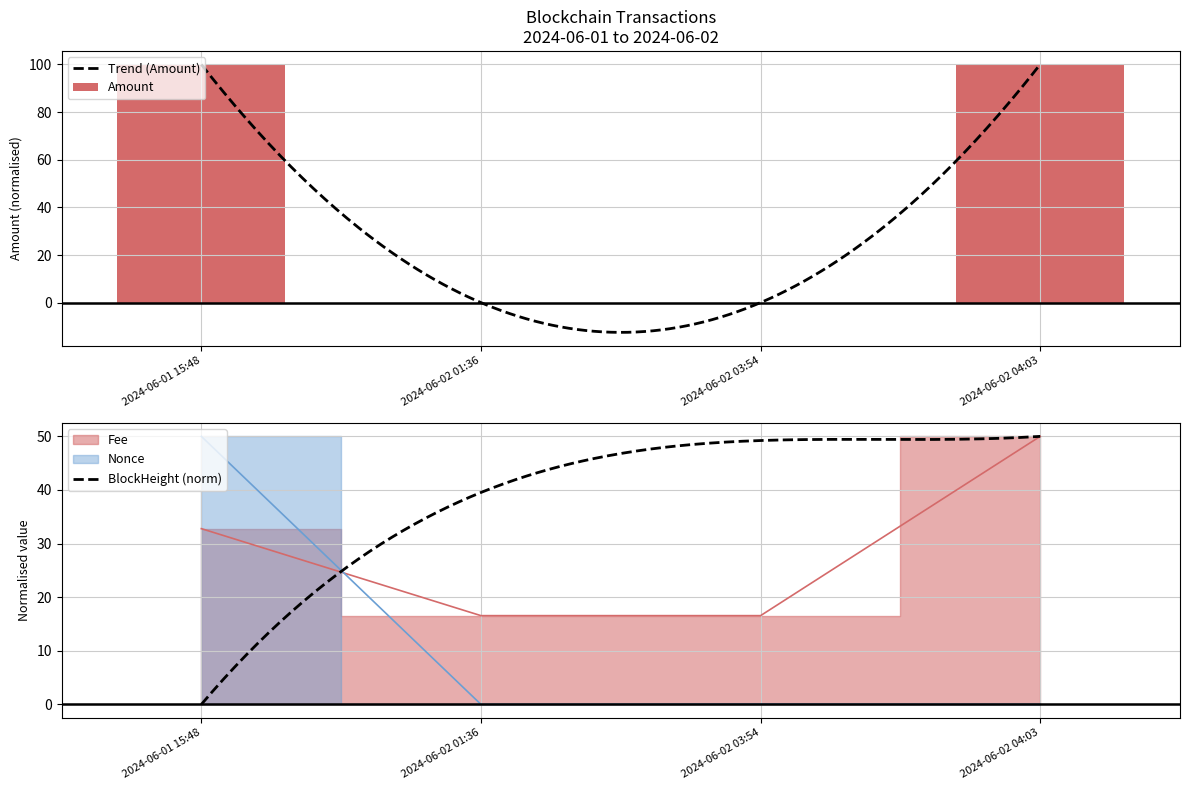

Rank the series at 2024-06-01 15:48 from highest to lowest value.

Amount, Nonce, Fee